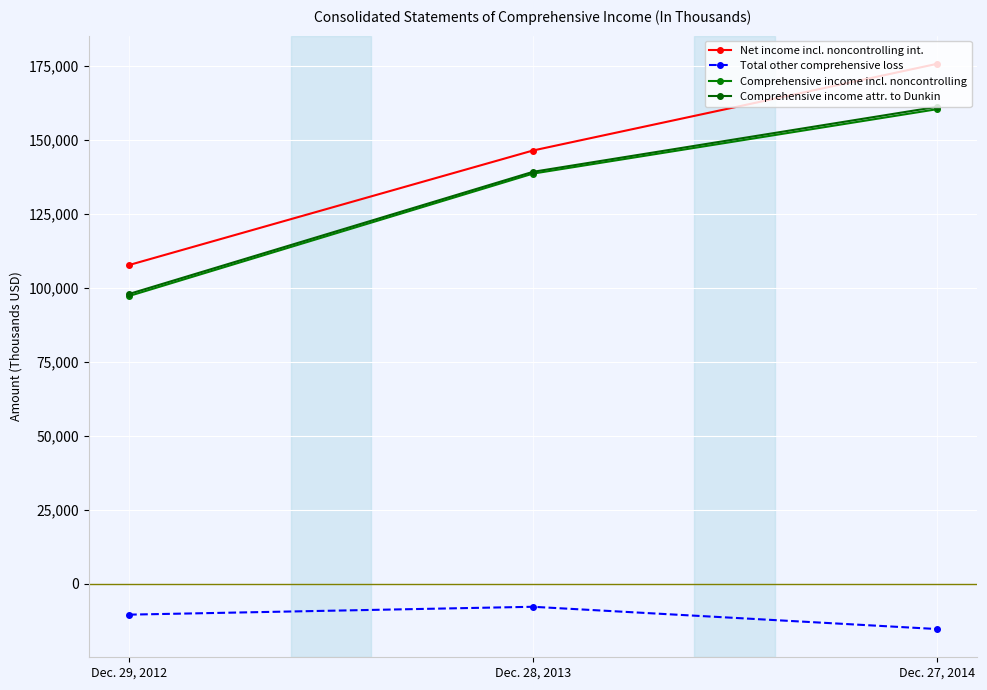

List the series in order of their peak value, highest first.

Net income incl. noncontrolling int., Comprehensive income attr. to Dunkin, Comprehensive income incl. noncontrolling, Total other comprehensive loss